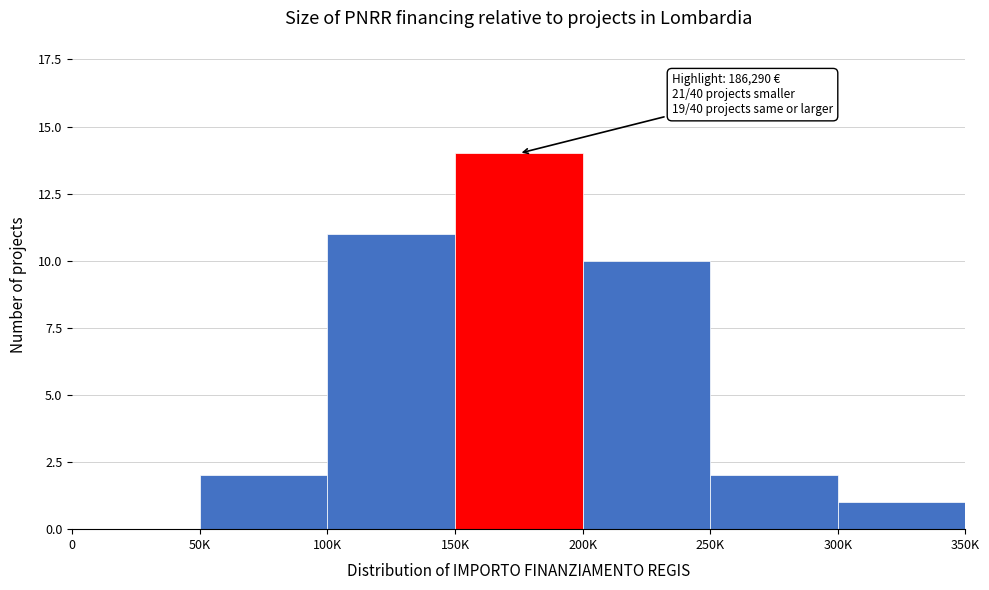

Reading left to right, extract all data points from this chart.

0=0	50K=2	100K=11	150K=14	200K=10	250K=2	300K=1